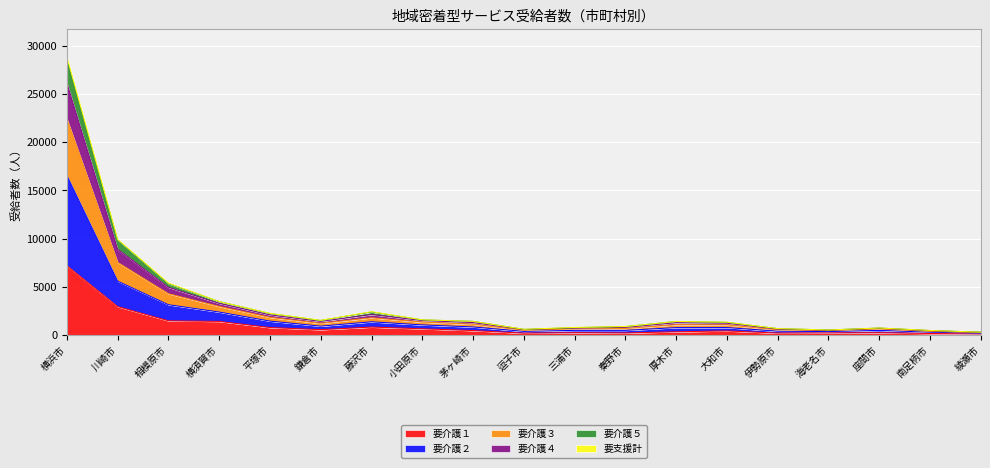

At which category is the sum across all series the highest?

横浜市